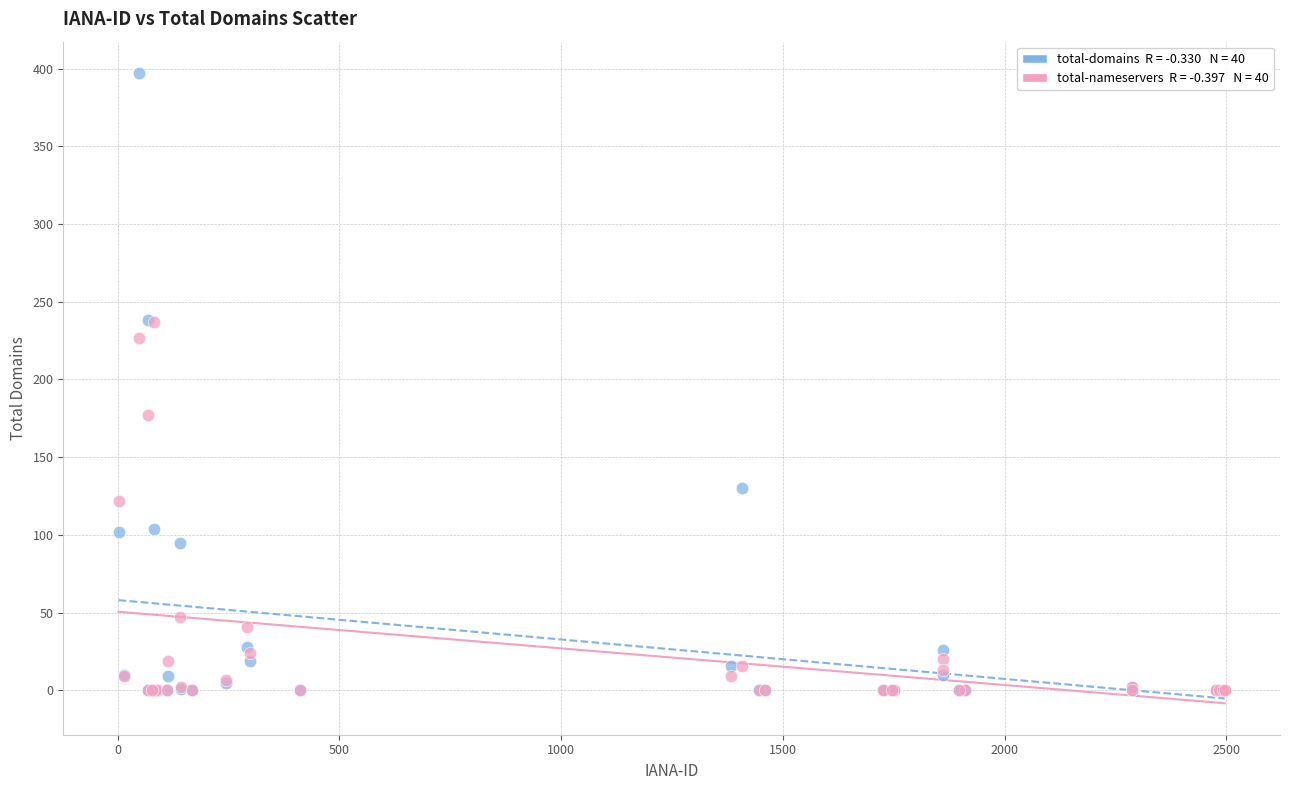

Across all series, what Y value is closest to 198?

177